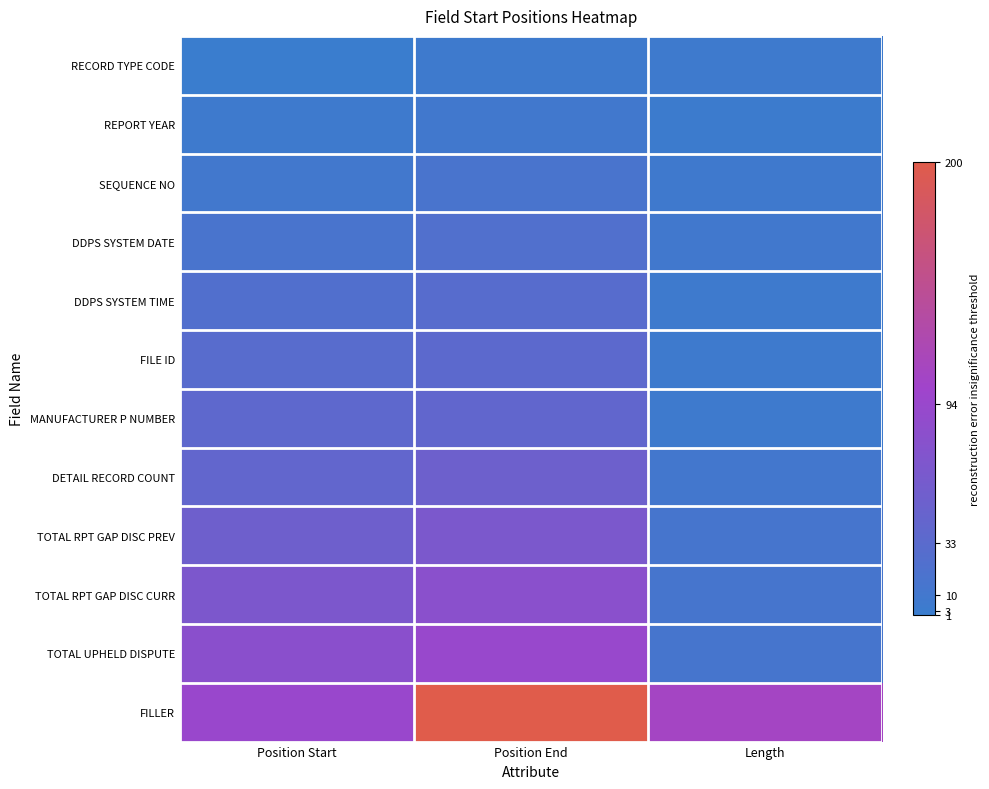

Which has a higher value, Position End or Length?

Position End